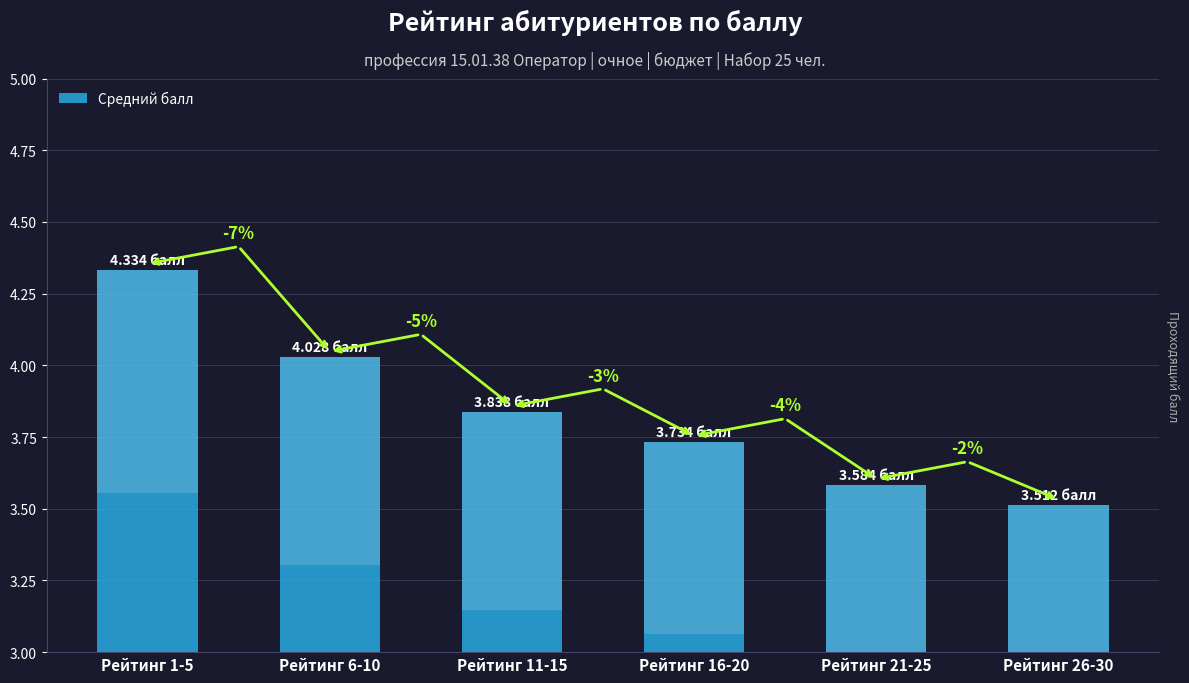

How many bars are there in total?

6